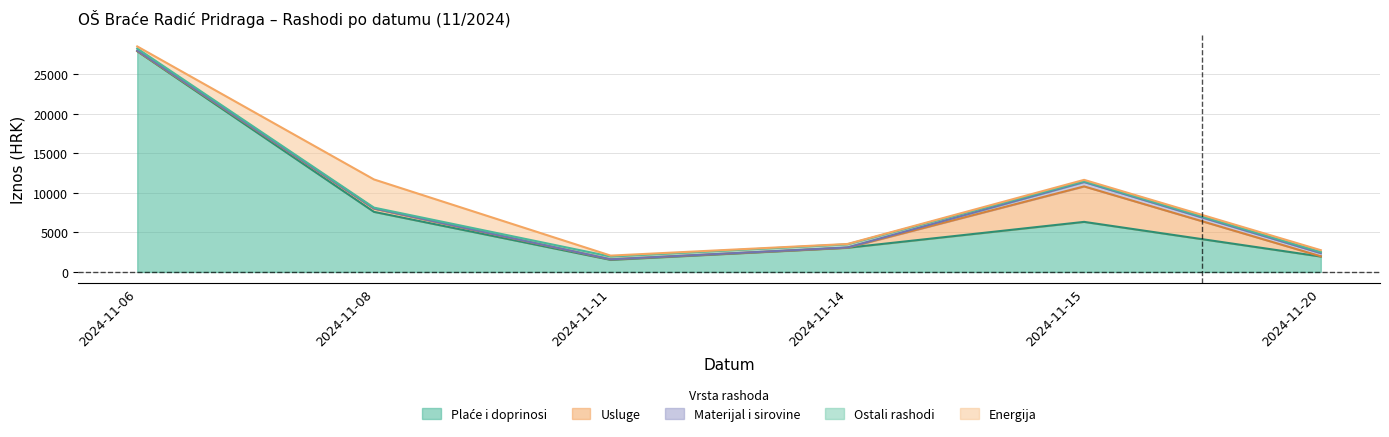

Is it true that Usluge equals 19.5 at 2024-11-06?

False